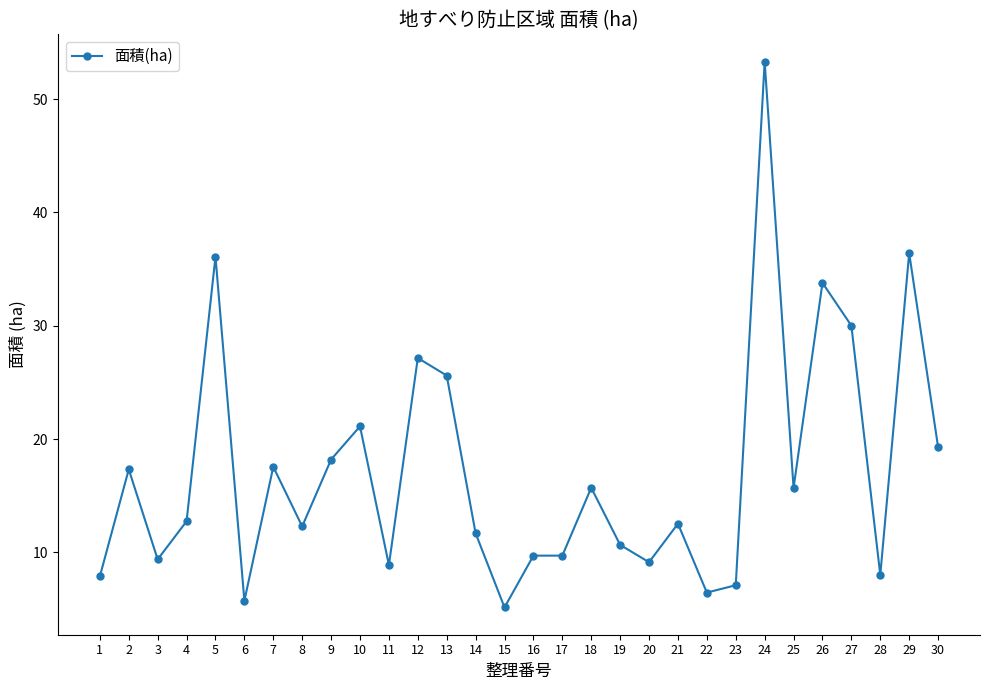

What is the maximum value shown in the chart?

53.3